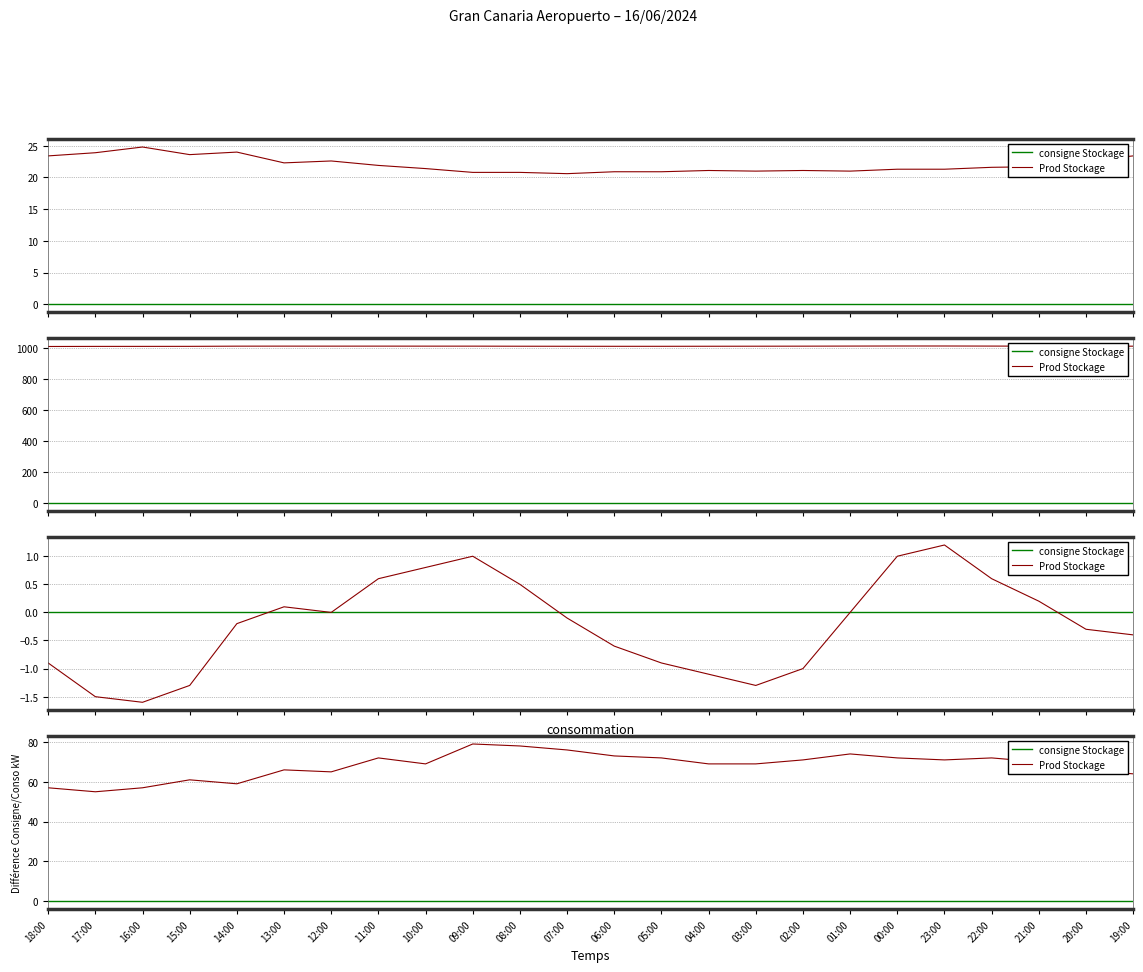

True or false: consigne Stockage has a value of 0 at 20:00.

True